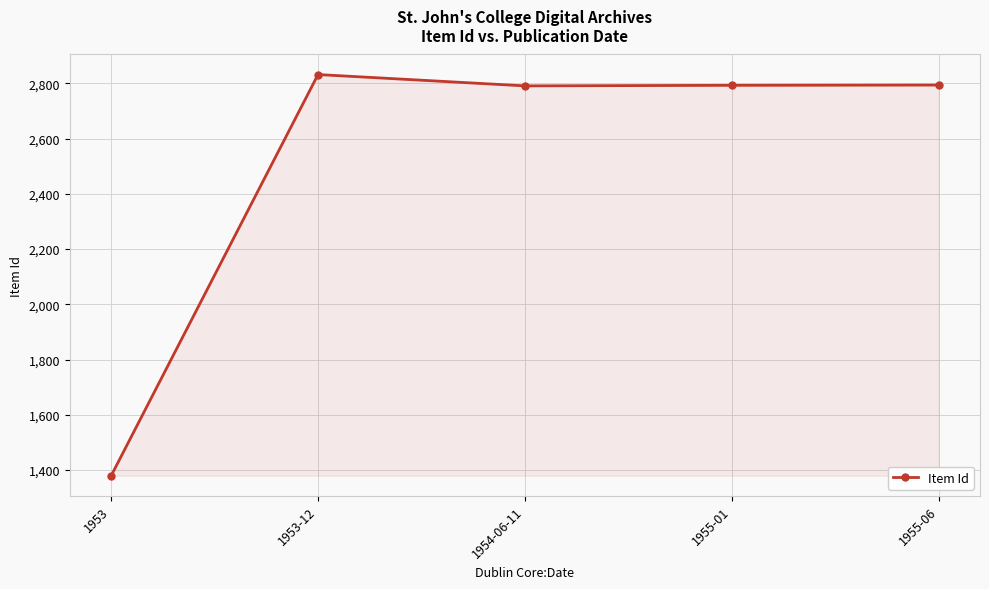

What is the change in value from 1954-06-11 to 1955-01?

+2